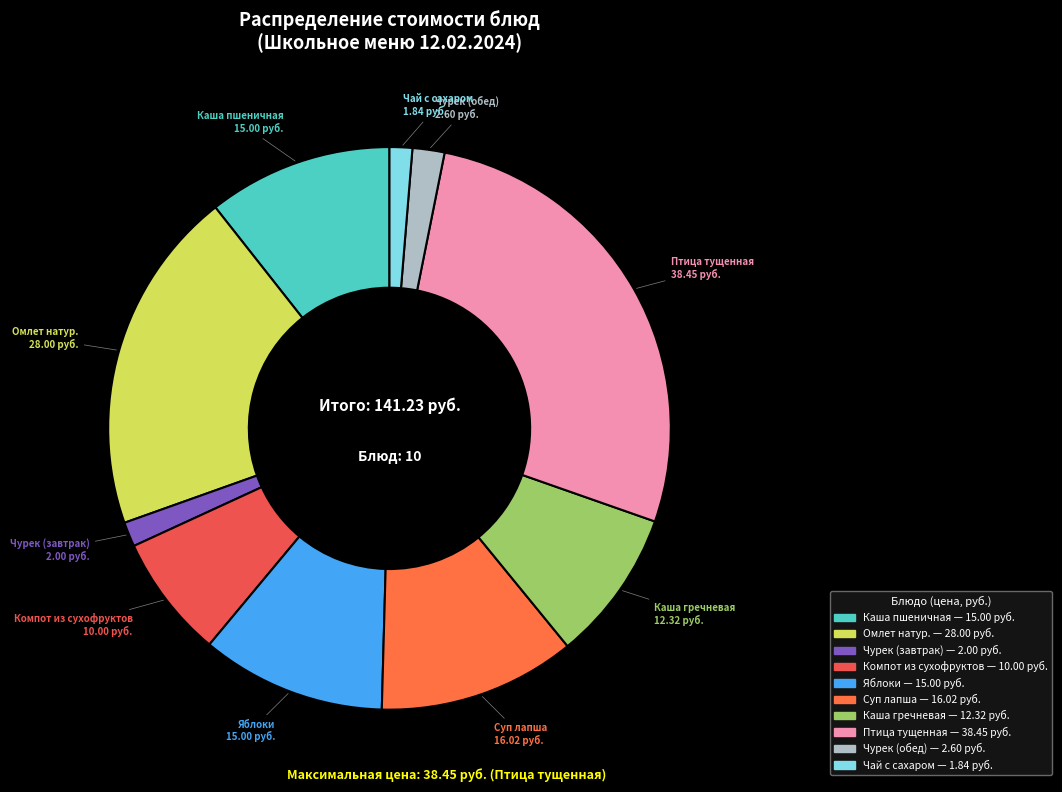

Do Суп лапша and Компот из сухофруктов together represent more than half of the pie?

No